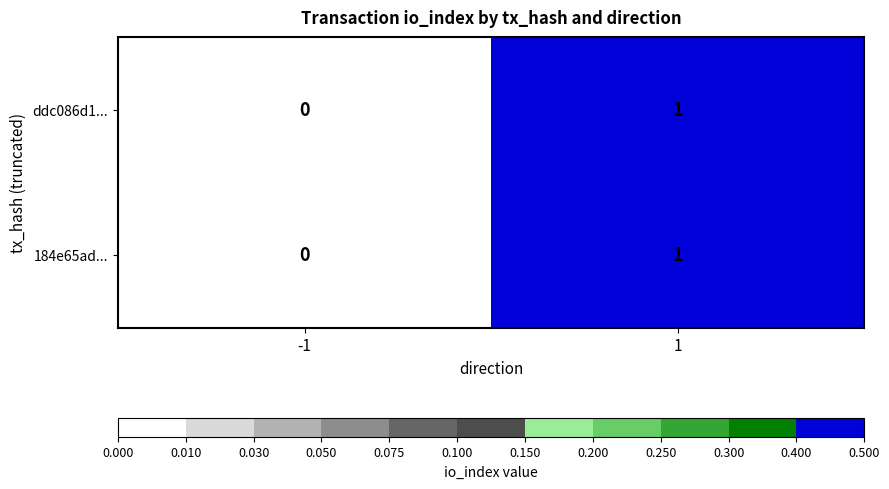

True or false: ddc086d1... has a value of 0 at -1.

True